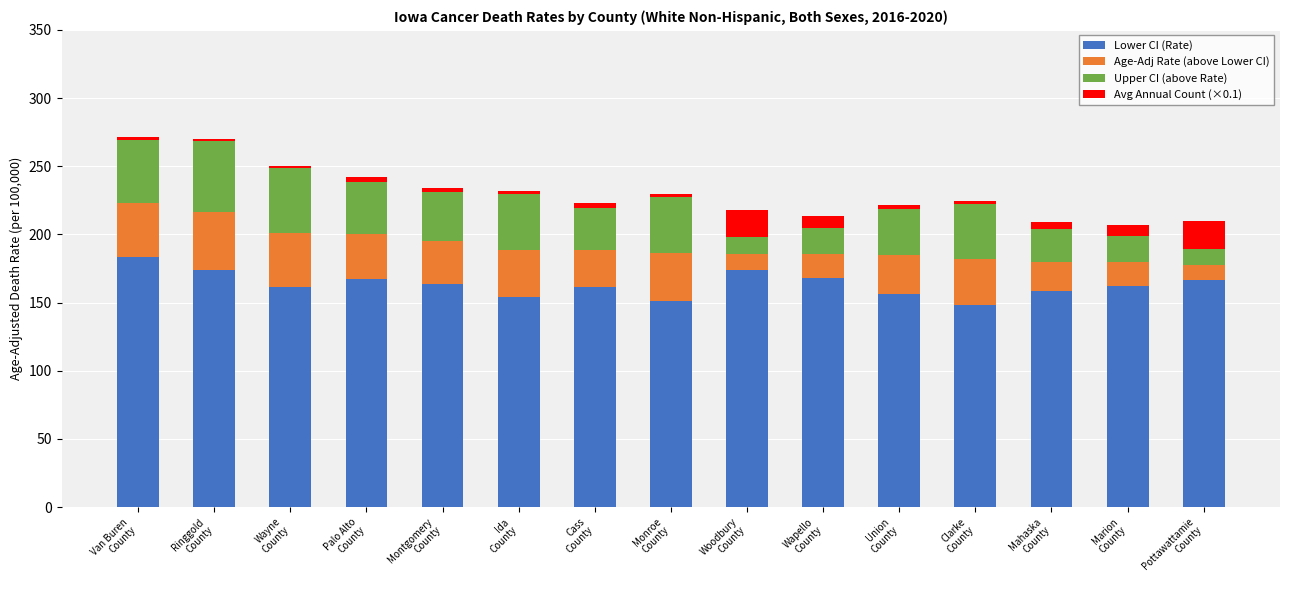

What is the sum of all Lower CI (Rate) values?

2450.0